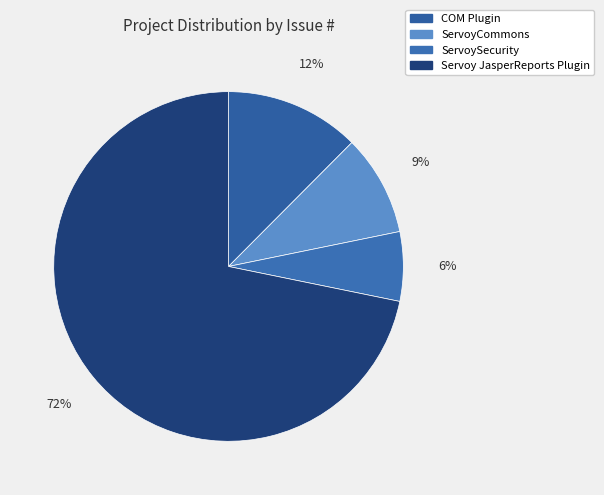

Does Servoy JasperReports Plugin account for over 50% of the chart?

Yes